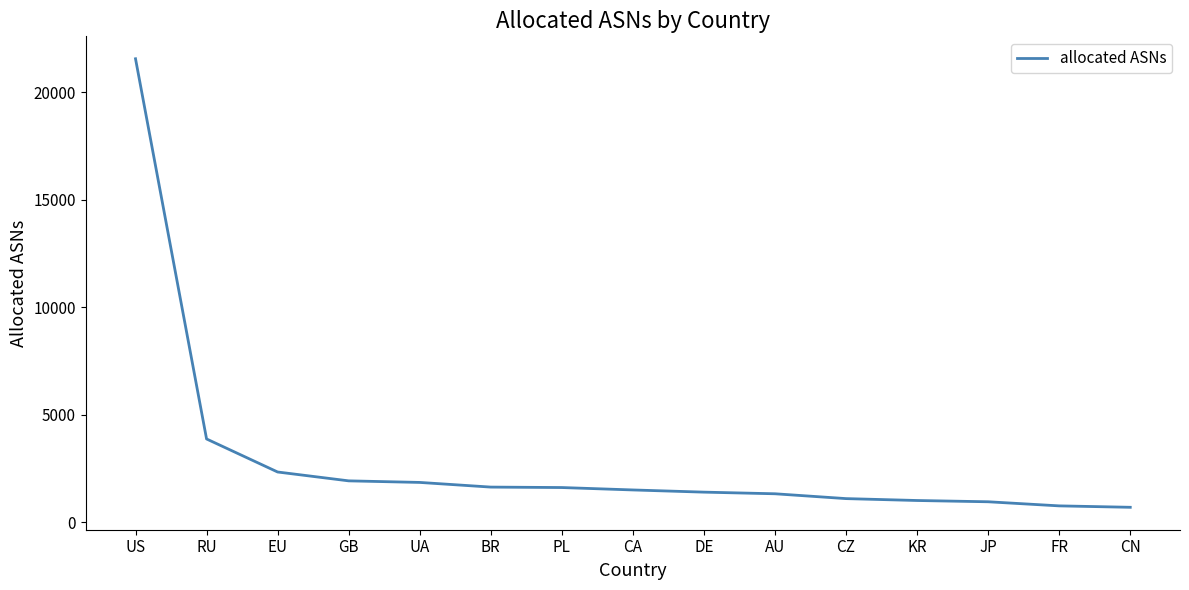

What is the smallest value displayed?

699